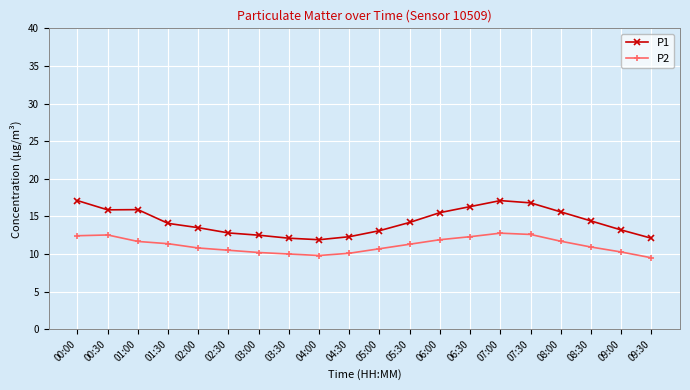

True or false: P2 has more than 0 interior local peaks.

True